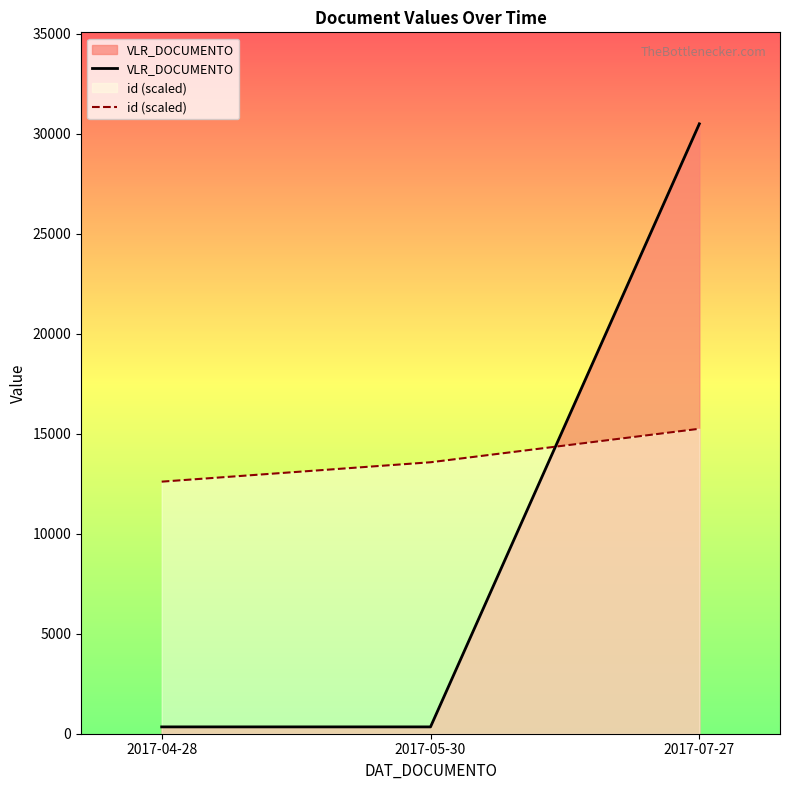

What is the sum of all id (scaled) values?

41430.6